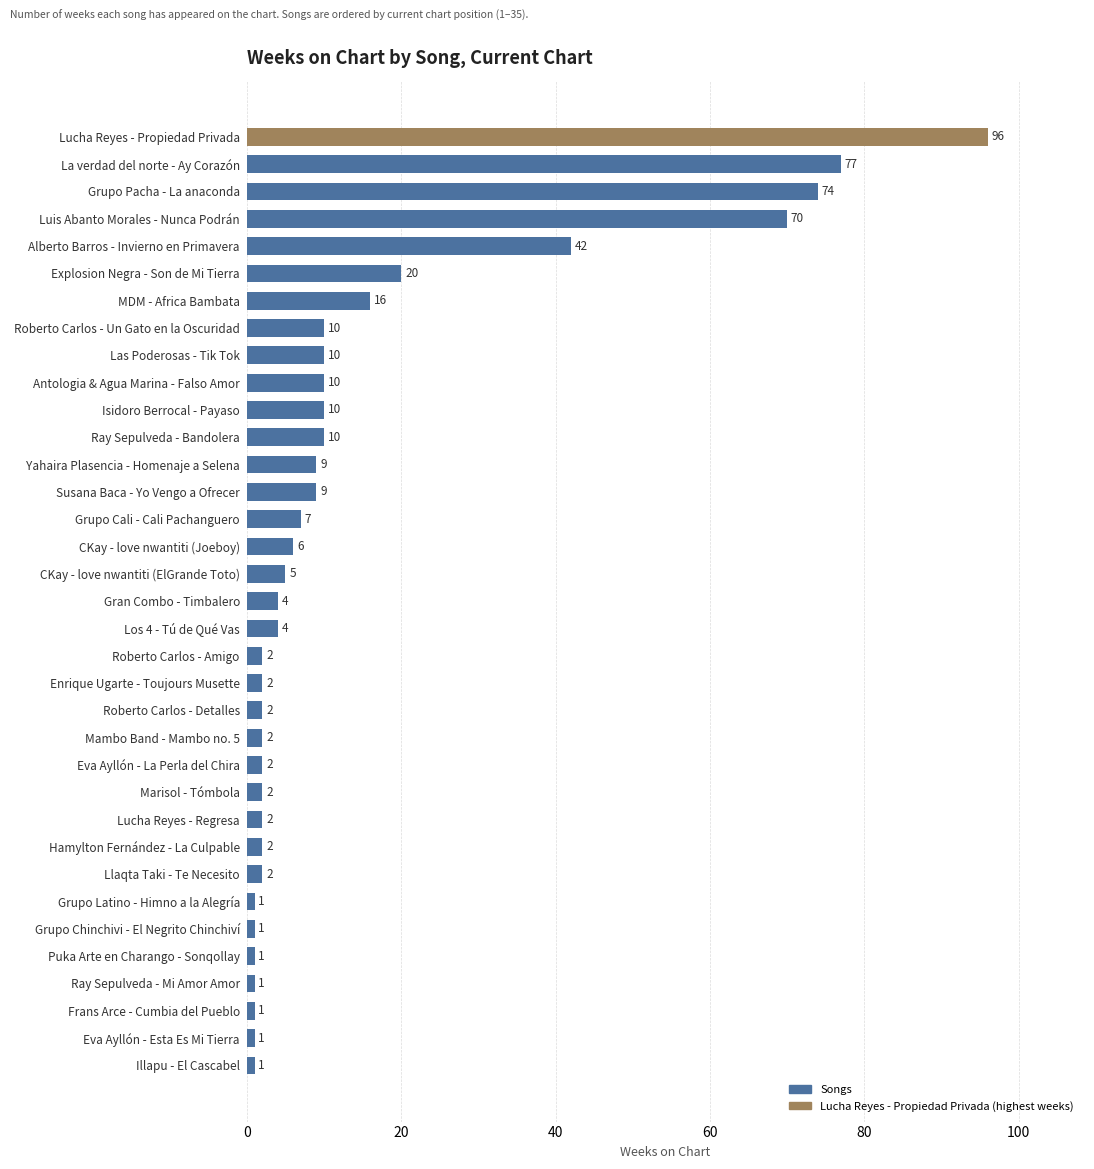

What is the value of the 29th bar from the top?

1